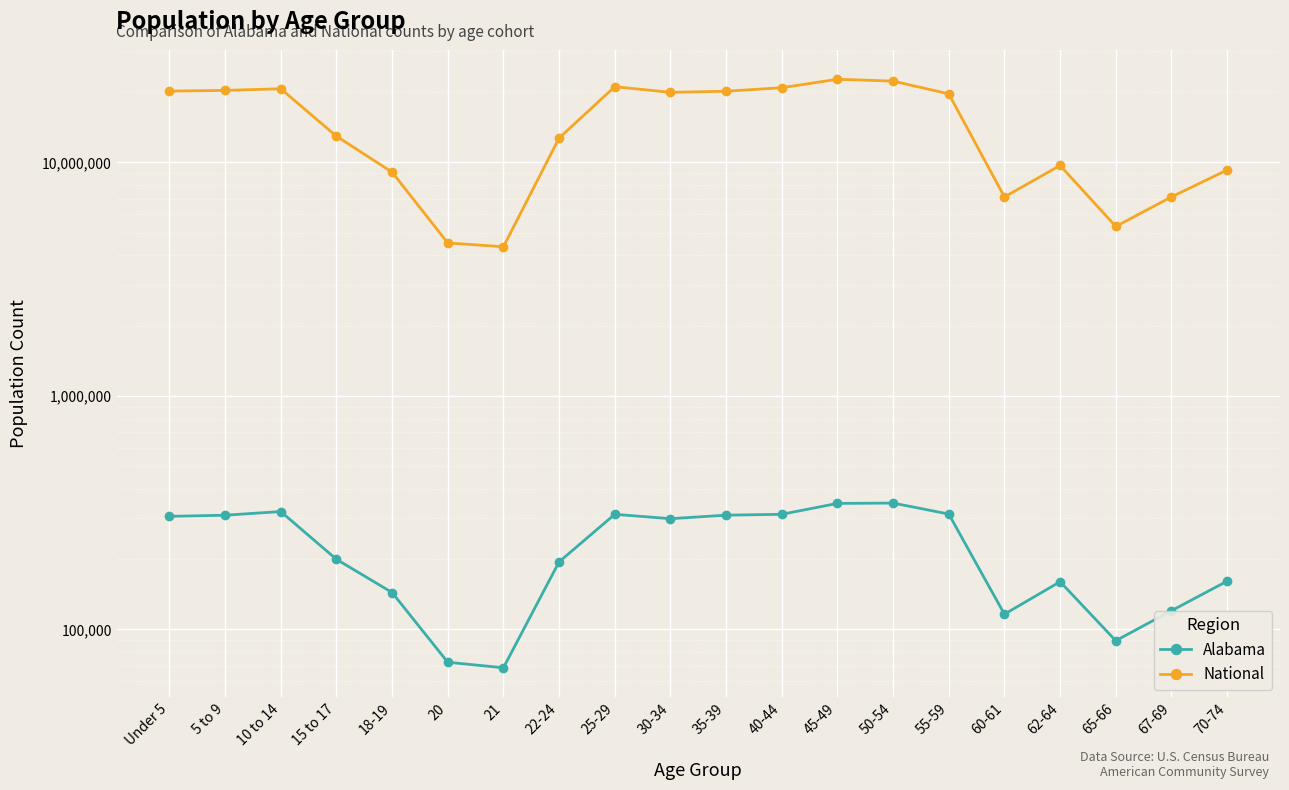

Reading right to left, transcribe all the data shown in this chart.

Alabama: 70-74=160864	67-69=120231	65-66=89406	62-64=159983	60-61=116144	55-59=311906	50-54=347485	45-49=346369	40-44=311071	35-39=308430	30-34=297888	25-29=311034	22-24=194531	21=68473	20=72318	18-19=143853	15 to 17=199618	10 to 14=319655	5 to 9=308229	Under 5=304957
National: 70-74=9278166	67-69=7115361	65-66=5319902	62-64=9704197	60-61=7113727	55-59=19664805	50-54=22298125	45-49=22708591	40-44=20890964	35-39=20179642	30-34=19962099	25-29=21101849	22-24=12712576	21=4354294	20=4519129	18-19=9086089	15 to 17=12954254	10 to 14=20677194	5 to 9=20348657	Under 5=20201362